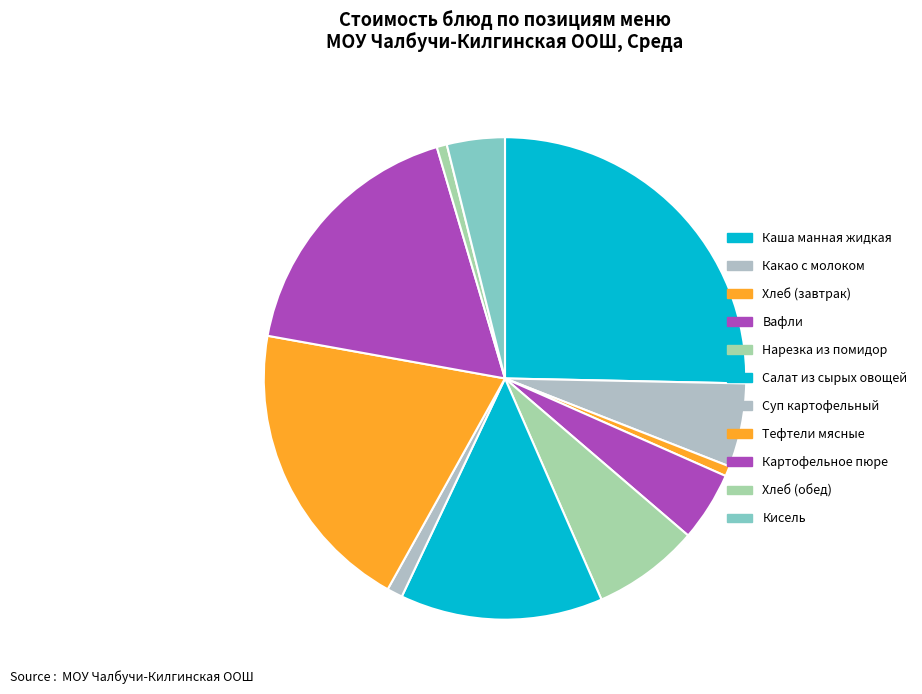

To the nearest percent, what portion does Тефтели мясные represent?

20%